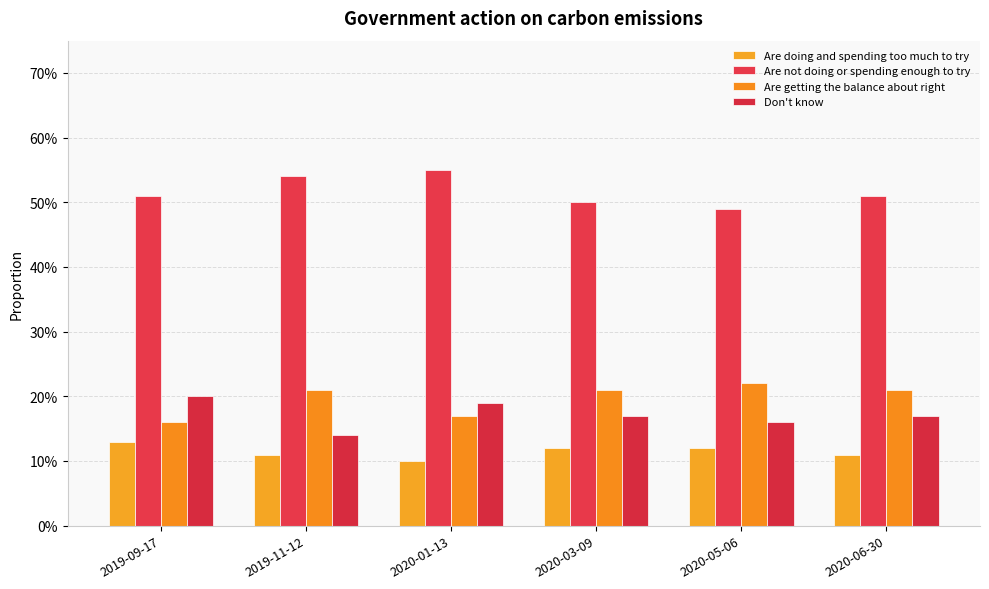

Is it true that Are doing and spending too much to try equals 0.0 at 2020-05-06?

False